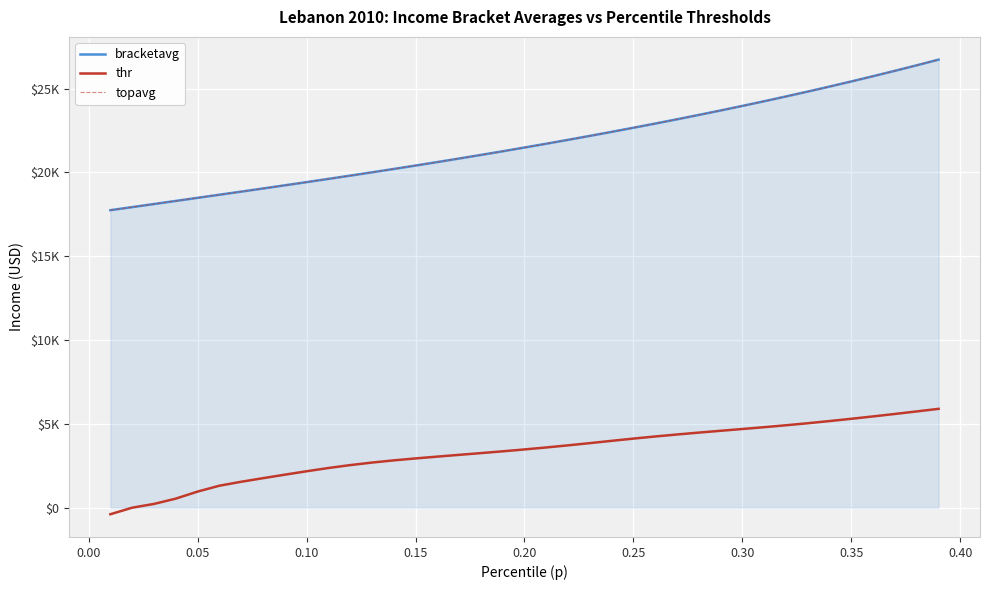

What is the average value of the topavg series?

21744.4